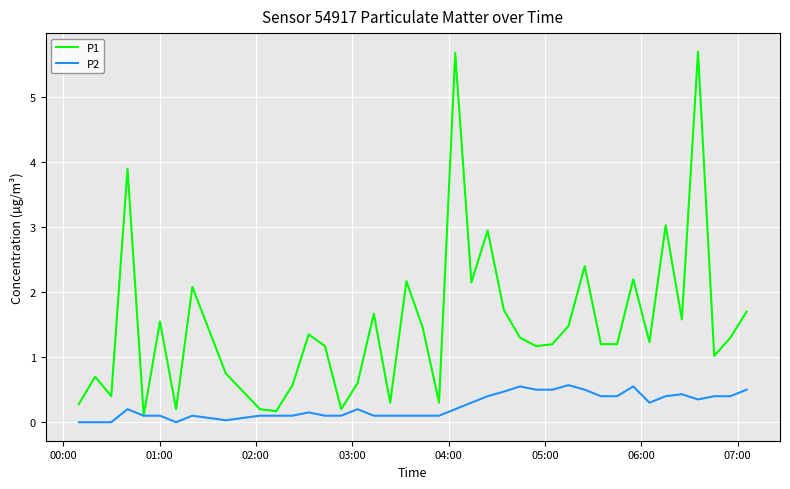

Which series has the widest spread of values?

P1